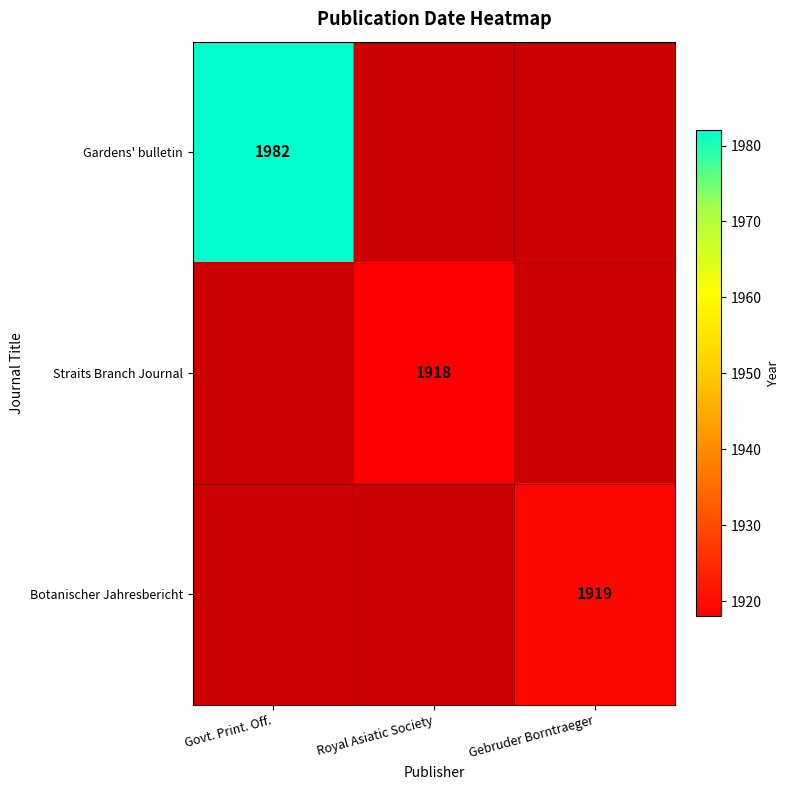

True or false: Gardens' bulletin has a value of 1982 at Govt. Print. Off..

True